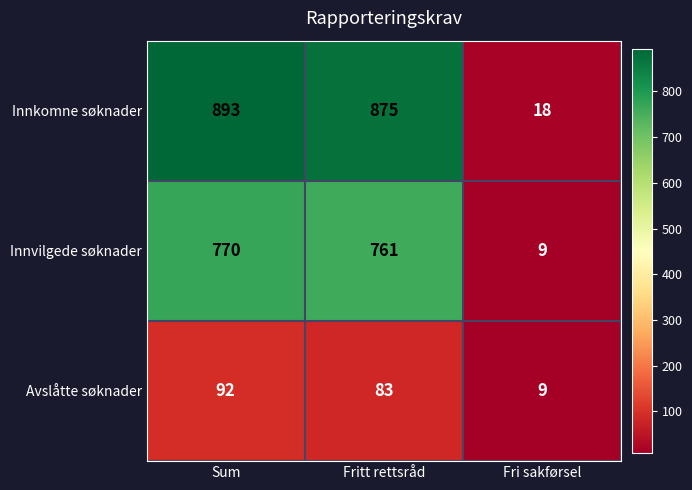

What is the average value of the Innvilgede søknader series?

513